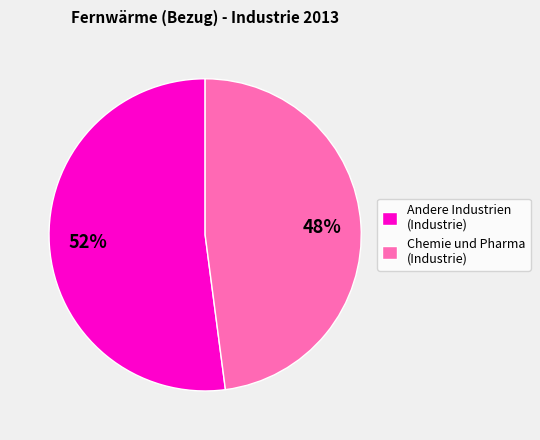

Do Andere Industrien (Industrie) and Chemie und Pharma (Industrie) together represent more than half of the pie?

Yes